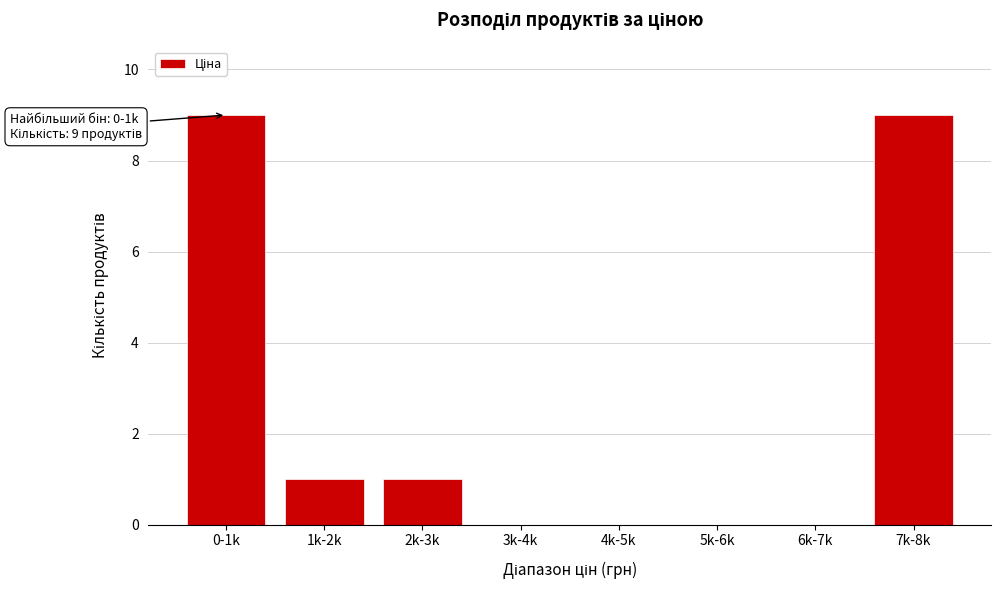

Reading left to right, extract all data points from this chart.

0-1k=9	1k-2k=1	2k-3k=1	3k-4k=0	4k-5k=0	5k-6k=0	6k-7k=0	7k-8k=9